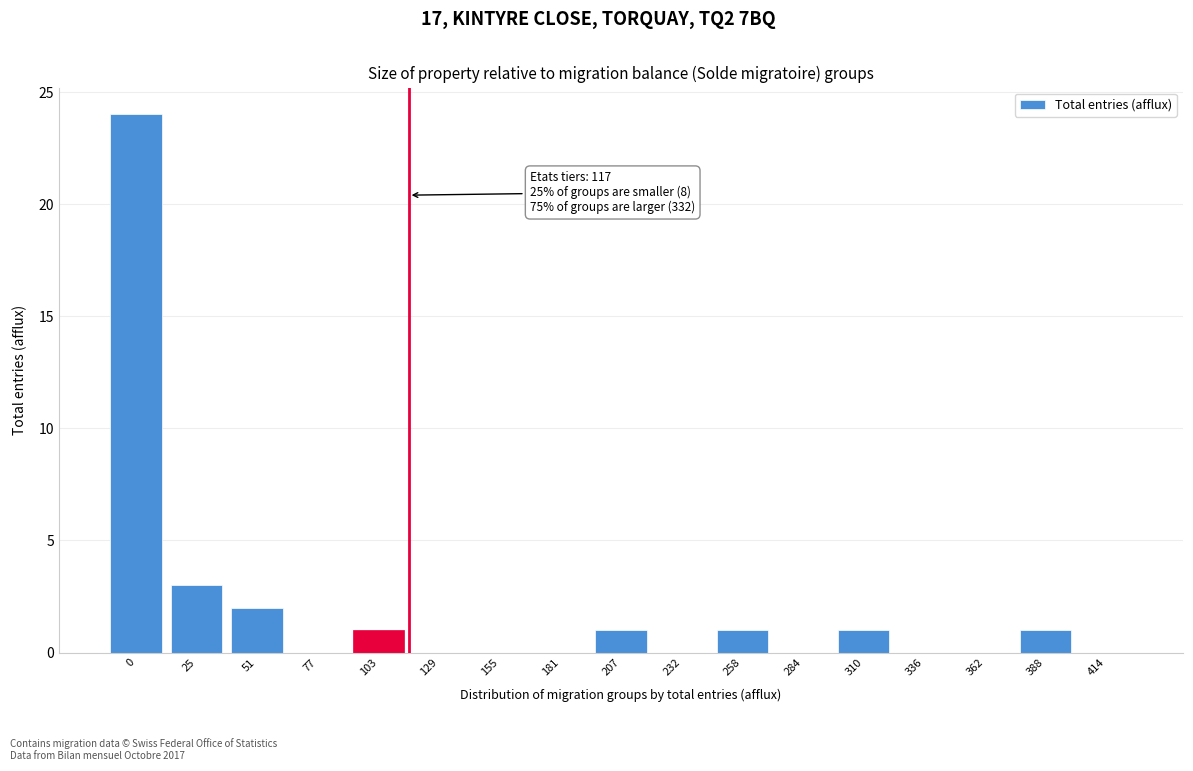

Reading left to right, extract all data points from this chart.

0=24	25=3	51=2	77=0	103=1	129=0	155=0	181=0	207=1	232=0	258=1	284=0	310=1	336=0	362=0	388=1	414=0